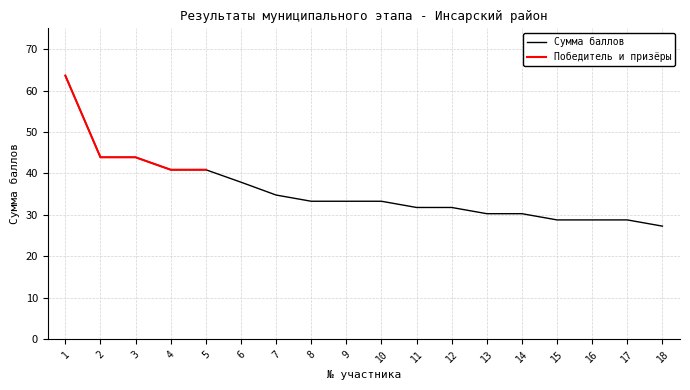

Reading right to left, transcribe all the data shown in this chart.

27.3	28.8	28.8	28.8	30.3	30.3	31.8	31.8	33.3	33.3	33.3	34.8	37.9	40.9	40.9	43.9	43.9	63.6